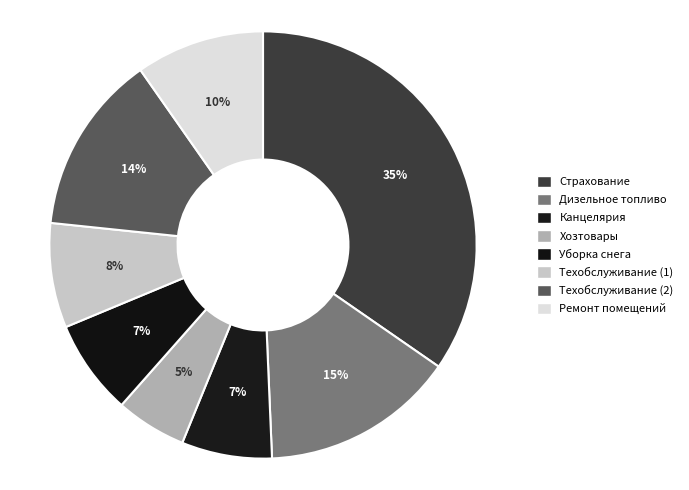

How many segments does this pie chart have?

8